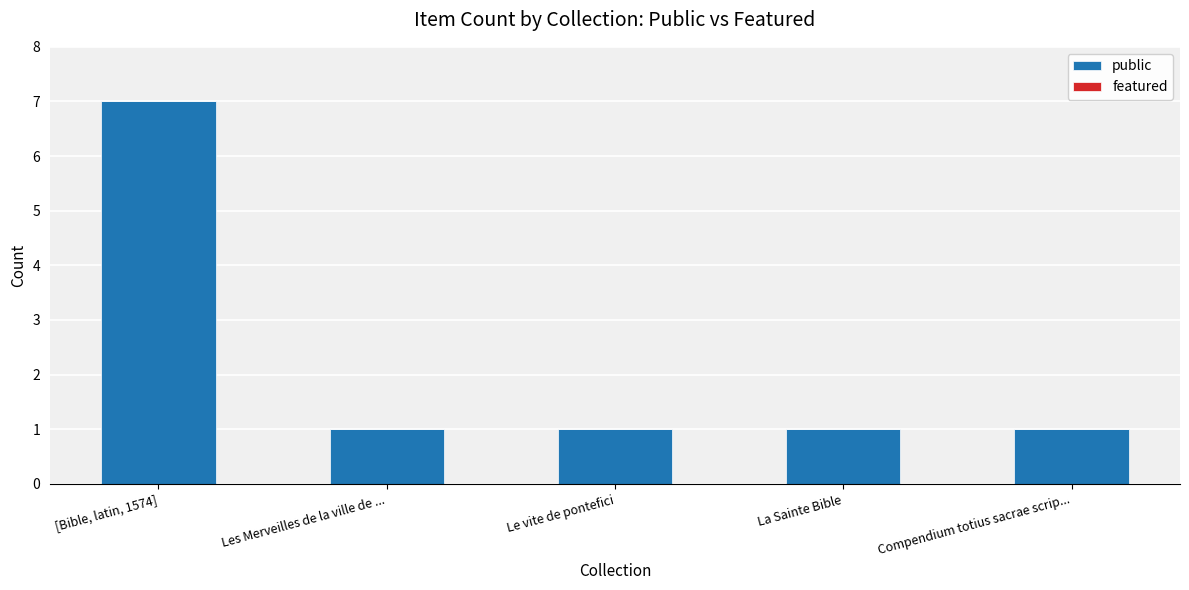

What is the ratio of the value at Le vite de pontefici to the value at Les Merveilles de la ville de ...?

1.0